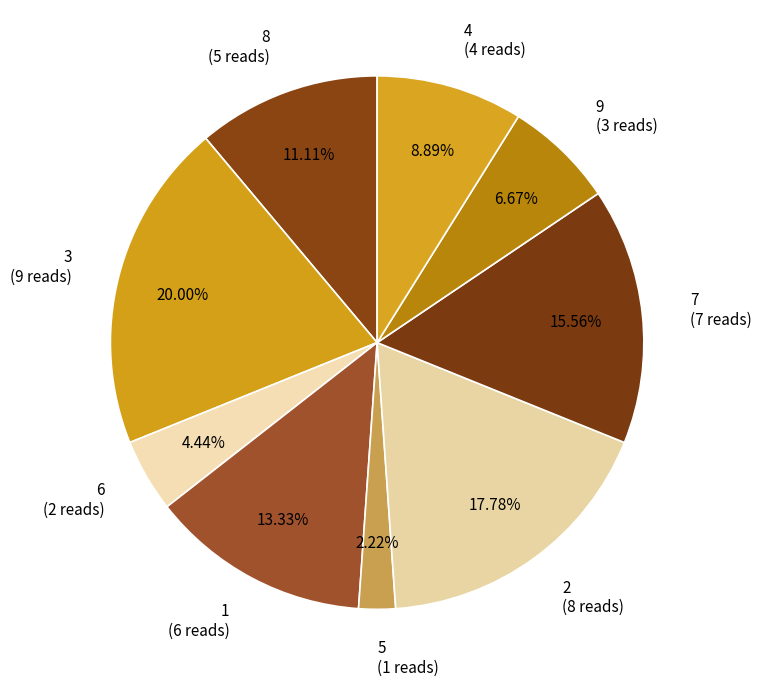

What is the ratio of the value at 5 to the value at 7?

0.1